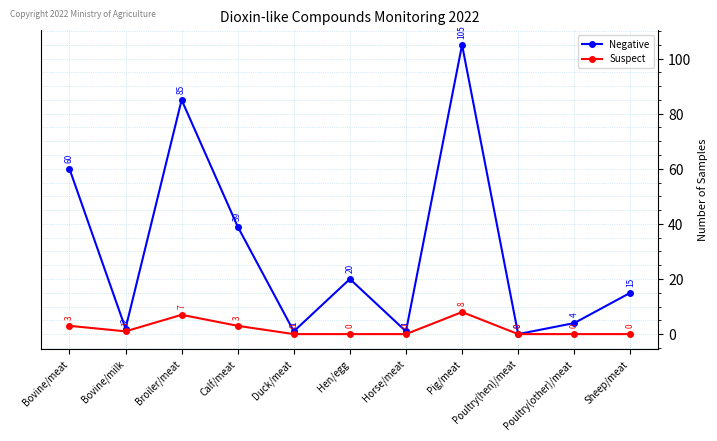

How many positive values does the Suspect series have?

5